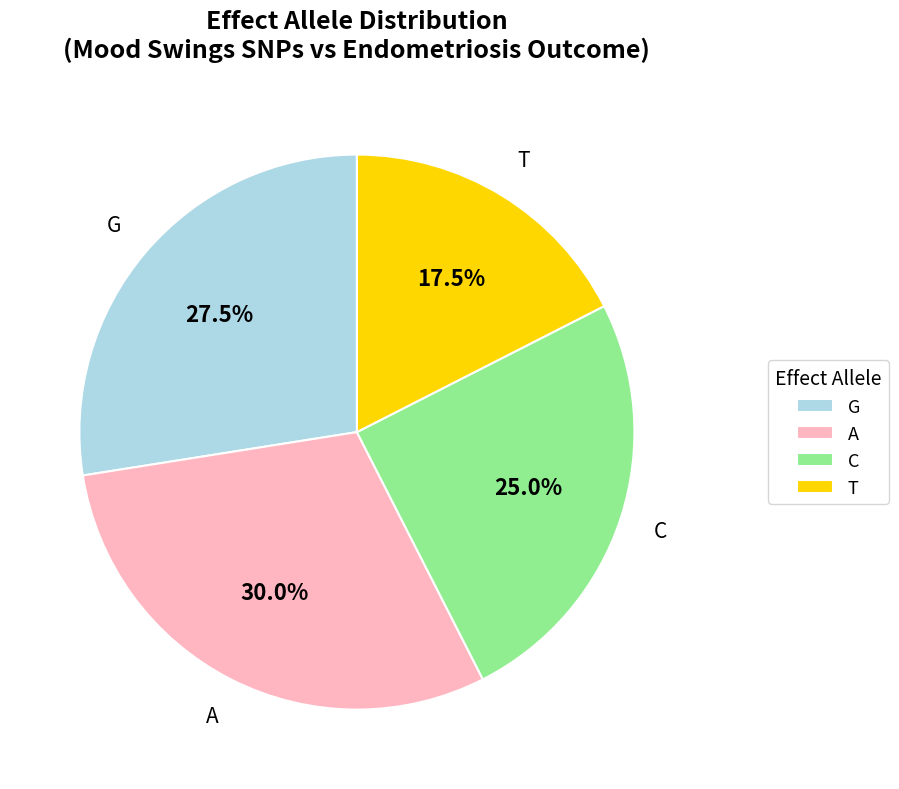

What is the largest slice in the pie chart?

A